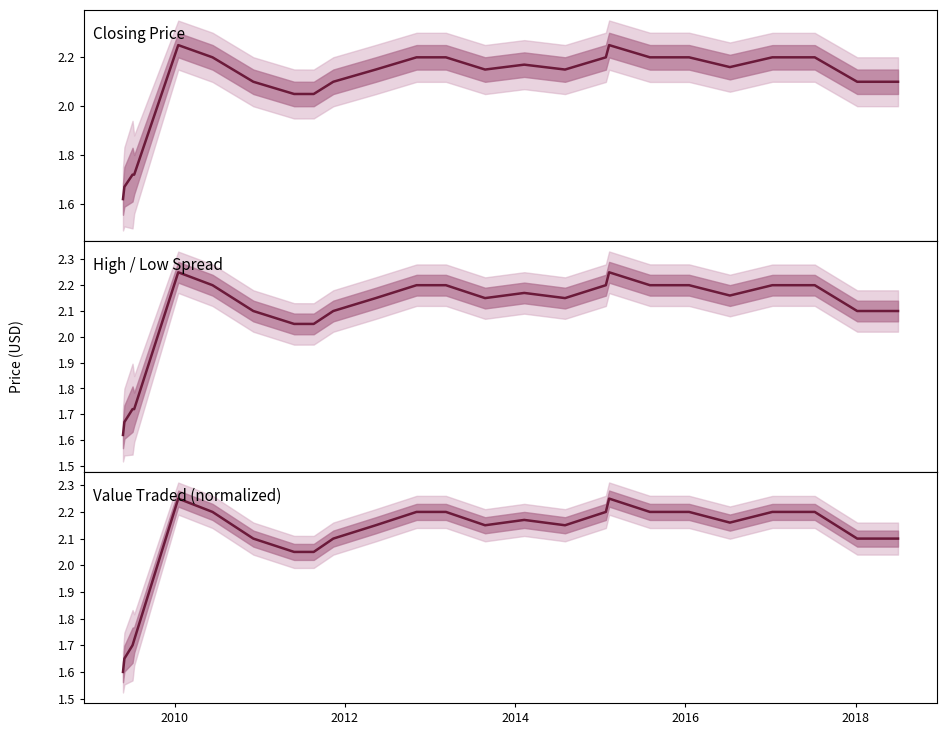

Does the chart have visible grid lines?

No